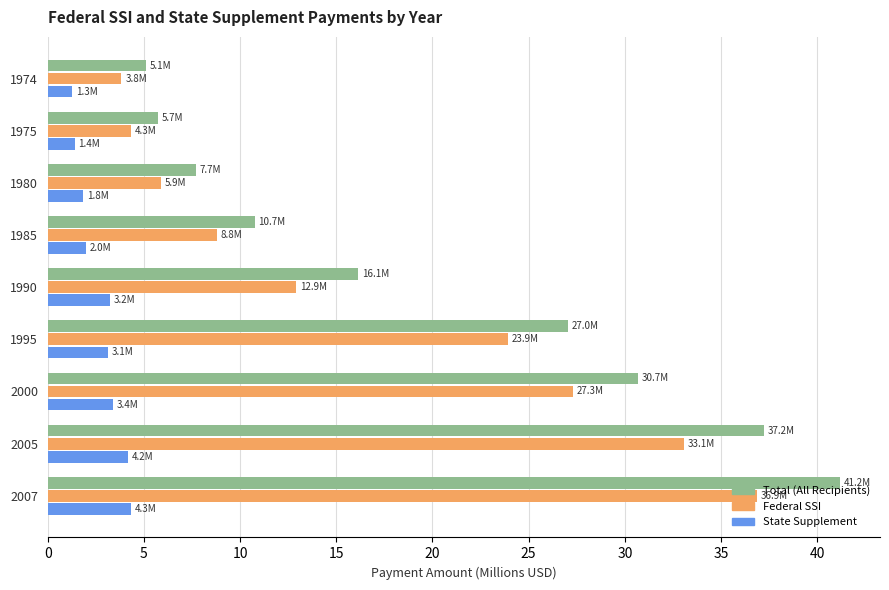

At which category is the sum across all series the highest?

2007